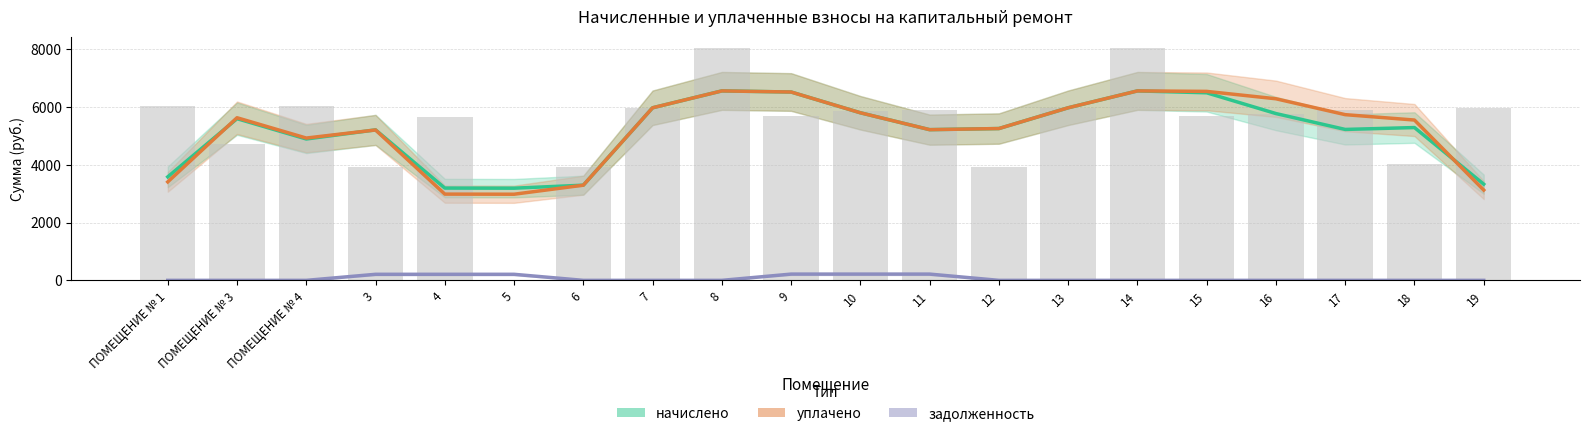

How many data points in задолженность are above 0?

6